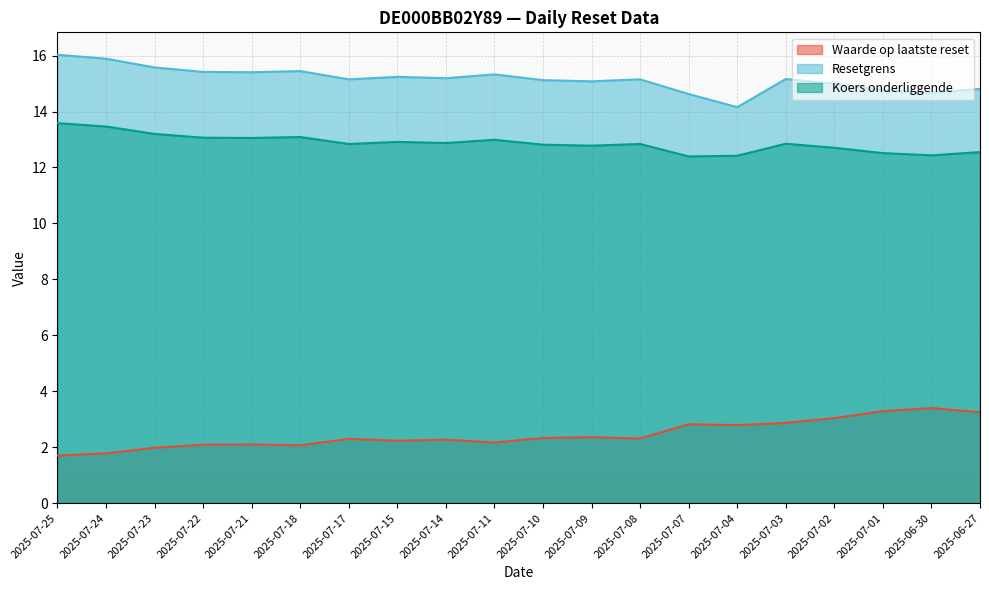

Reading right to left, transcribe all the data shown in this chart.

Waarde op laatste reset: 2025-06-27=3.2	2025-06-30=3.4	2025-07-01=3.3	2025-07-02=3.0	2025-07-03=2.9	2025-07-04=2.8	2025-07-07=2.8	2025-07-08=2.3	2025-07-09=2.4	2025-07-10=2.3	2025-07-11=2.2	2025-07-14=2.3	2025-07-15=2.2	2025-07-17=2.3	2025-07-18=2.1	2025-07-21=2.1	2025-07-22=2.1	2025-07-23=2.0	2025-07-24=1.8	2025-07-25=1.7
Resetgrens: 2025-06-27=14.8	2025-06-30=14.7	2025-07-01=14.8	2025-07-02=15.0	2025-07-03=15.2	2025-07-04=14.2	2025-07-07=14.6	2025-07-08=15.2	2025-07-09=15.1	2025-07-10=15.1	2025-07-11=15.3	2025-07-14=15.2	2025-07-15=15.2	2025-07-17=15.2	2025-07-18=15.4	2025-07-21=15.4	2025-07-22=15.4	2025-07-23=15.6	2025-07-24=15.9	2025-07-25=16.0
Koers onderliggende: 2025-06-27=12.6	2025-06-30=12.4	2025-07-01=12.5	2025-07-02=12.7	2025-07-03=12.8	2025-07-04=12.4	2025-07-07=12.4	2025-07-08=12.8	2025-07-09=12.8	2025-07-10=12.8	2025-07-11=13.0	2025-07-14=12.9	2025-07-15=12.9	2025-07-17=12.8	2025-07-18=13.1	2025-07-21=13.1	2025-07-22=13.1	2025-07-23=13.2	2025-07-24=13.5	2025-07-25=13.6